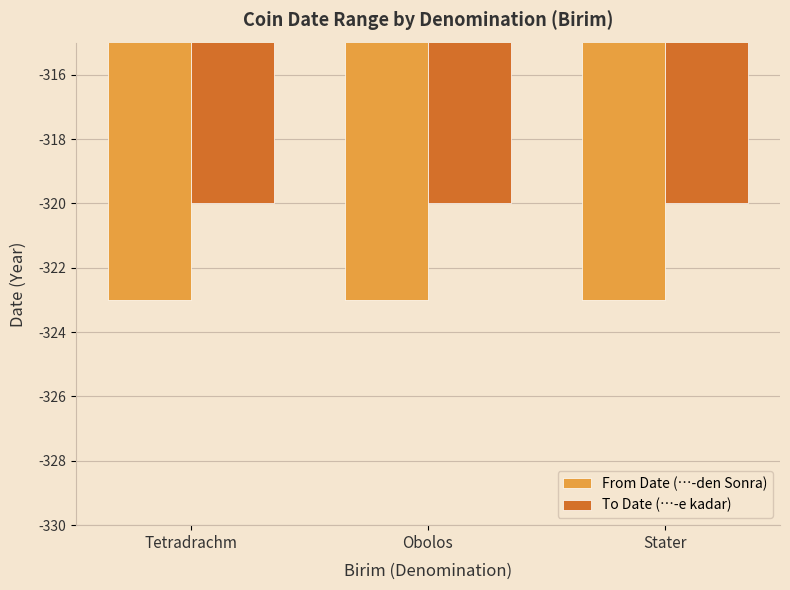

The value of From Date (…-den Sonra) at Obolos is -496. True or false?

False